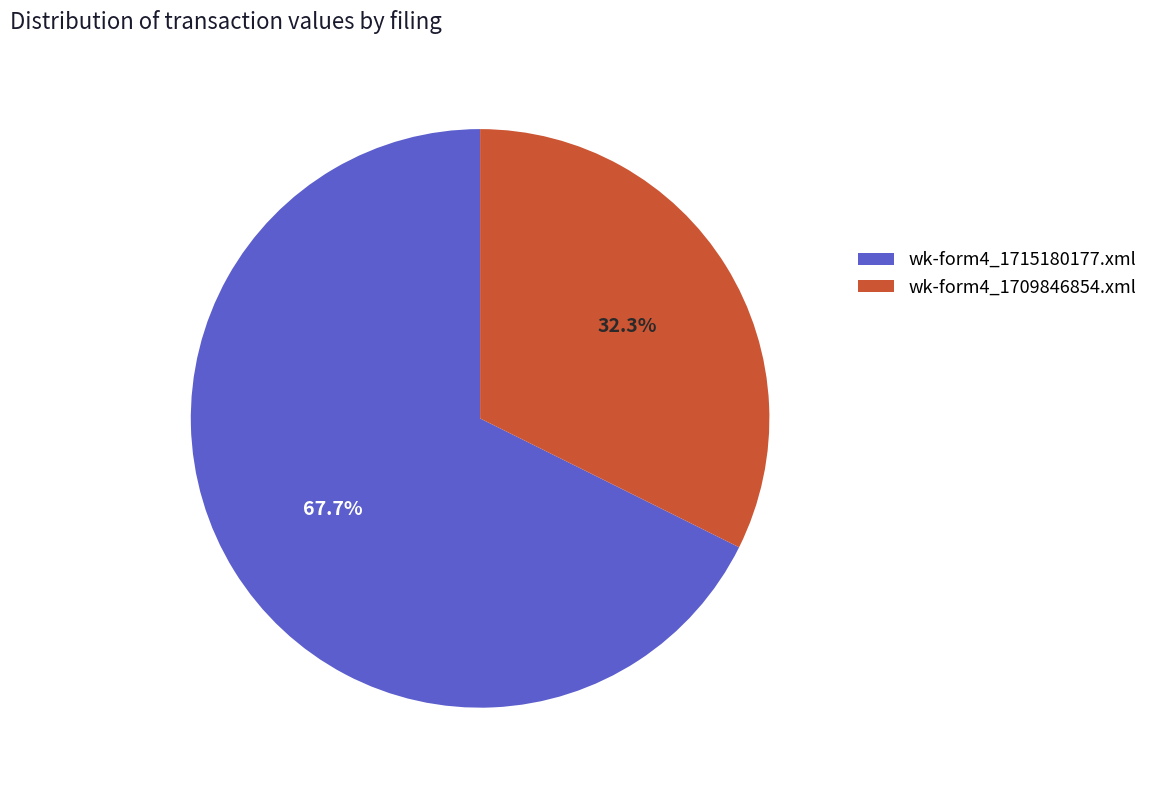

Does any single category account for the majority?

Yes